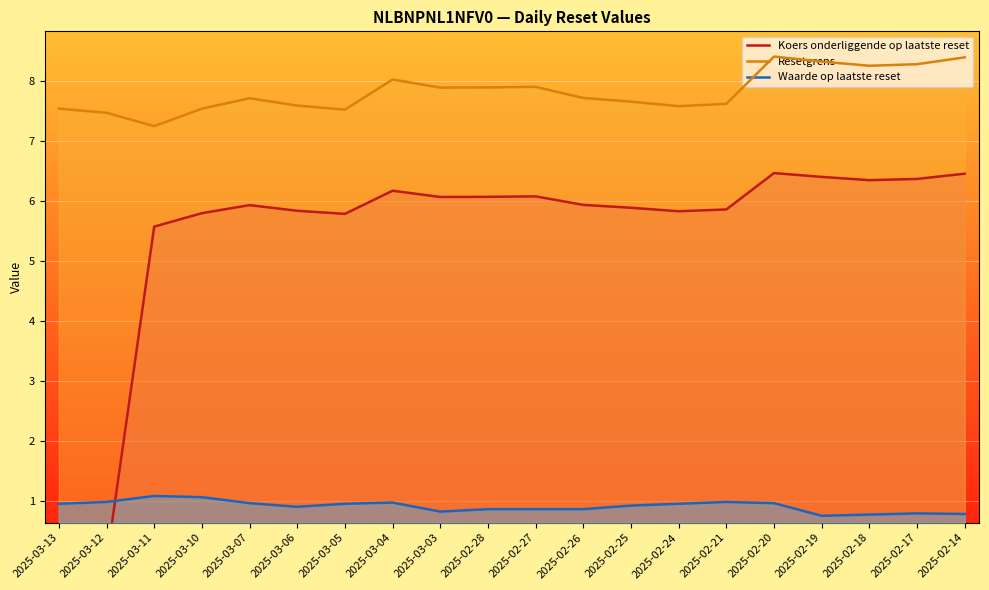

How many categories are shown in the chart?

20